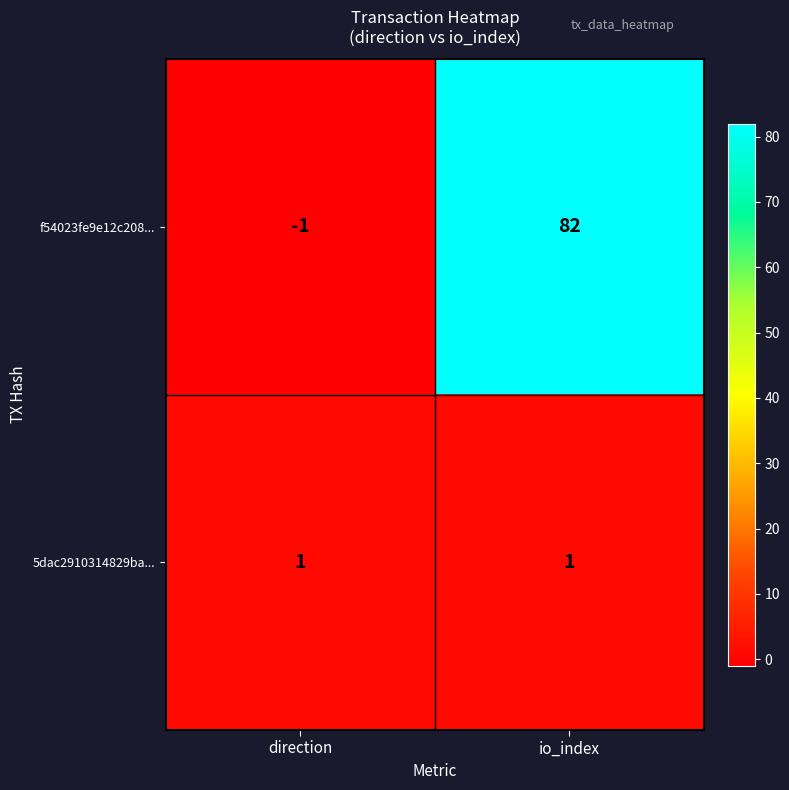

List the series in order of their peak value, lowest first.

5dac2910314829ba..., f54023fe9e12c208...